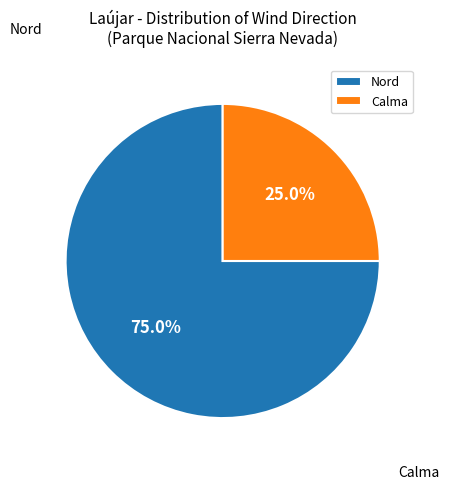

How many segments does this pie chart have?

2